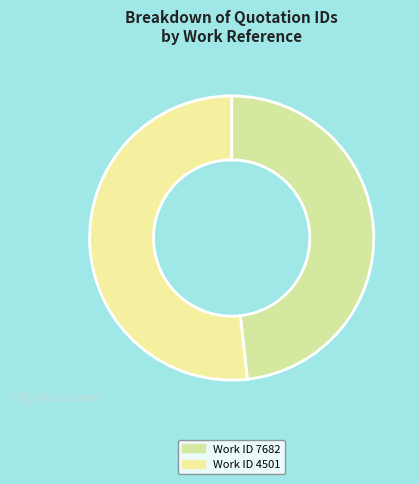

The Work ID 7682 slice represents 48% of the pie. True or false?

True